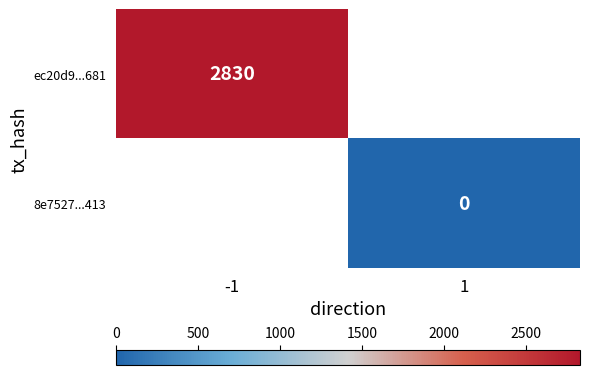

The ec20d9...681 series shows 2830 at -1. True or false?

True